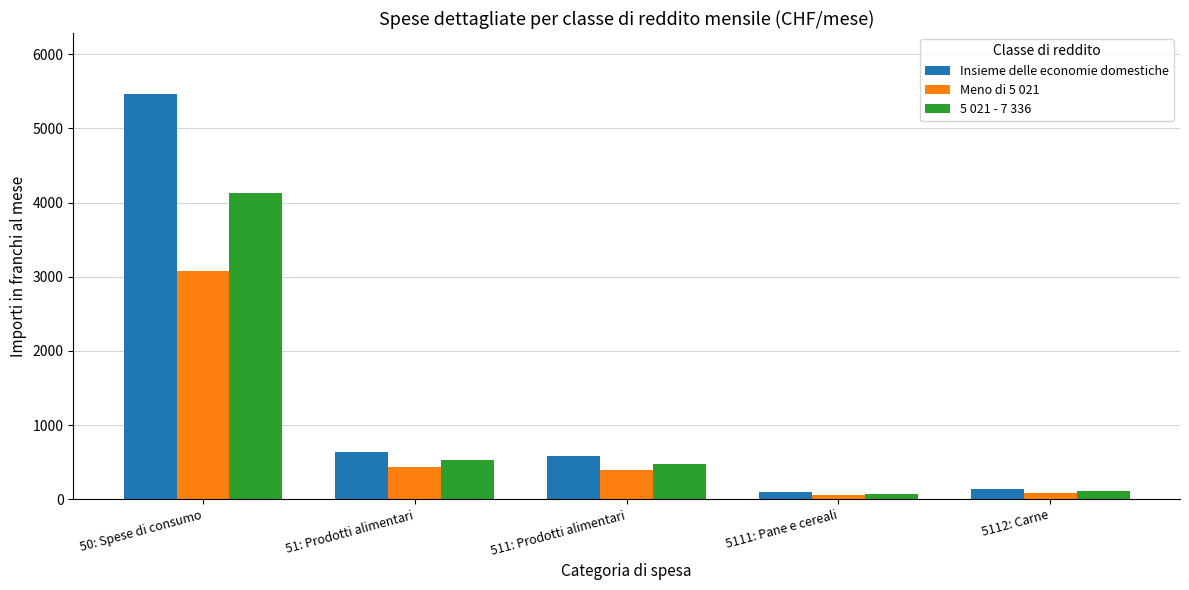

What is the sum of all Meno di 5 021 values?

4056.6